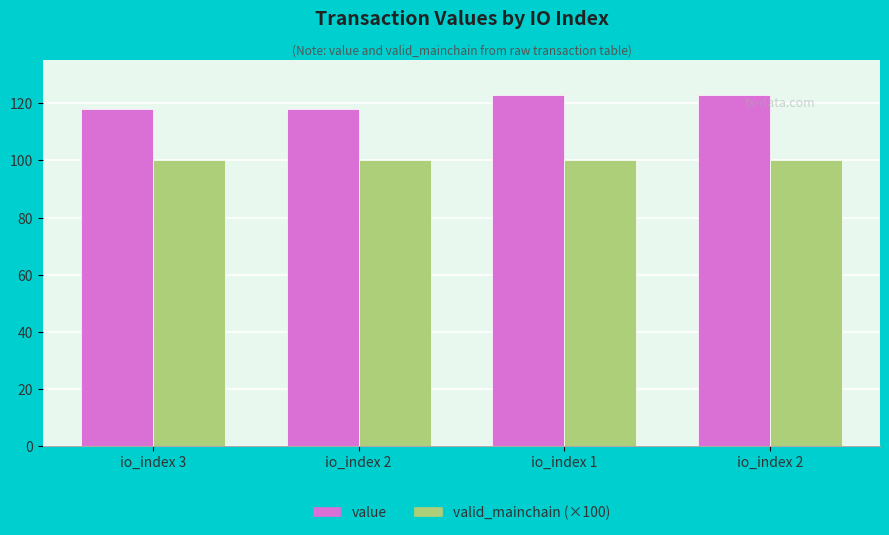

Rank the series by their maximum value, from lowest to highest.

valid_mainchain (×100), value